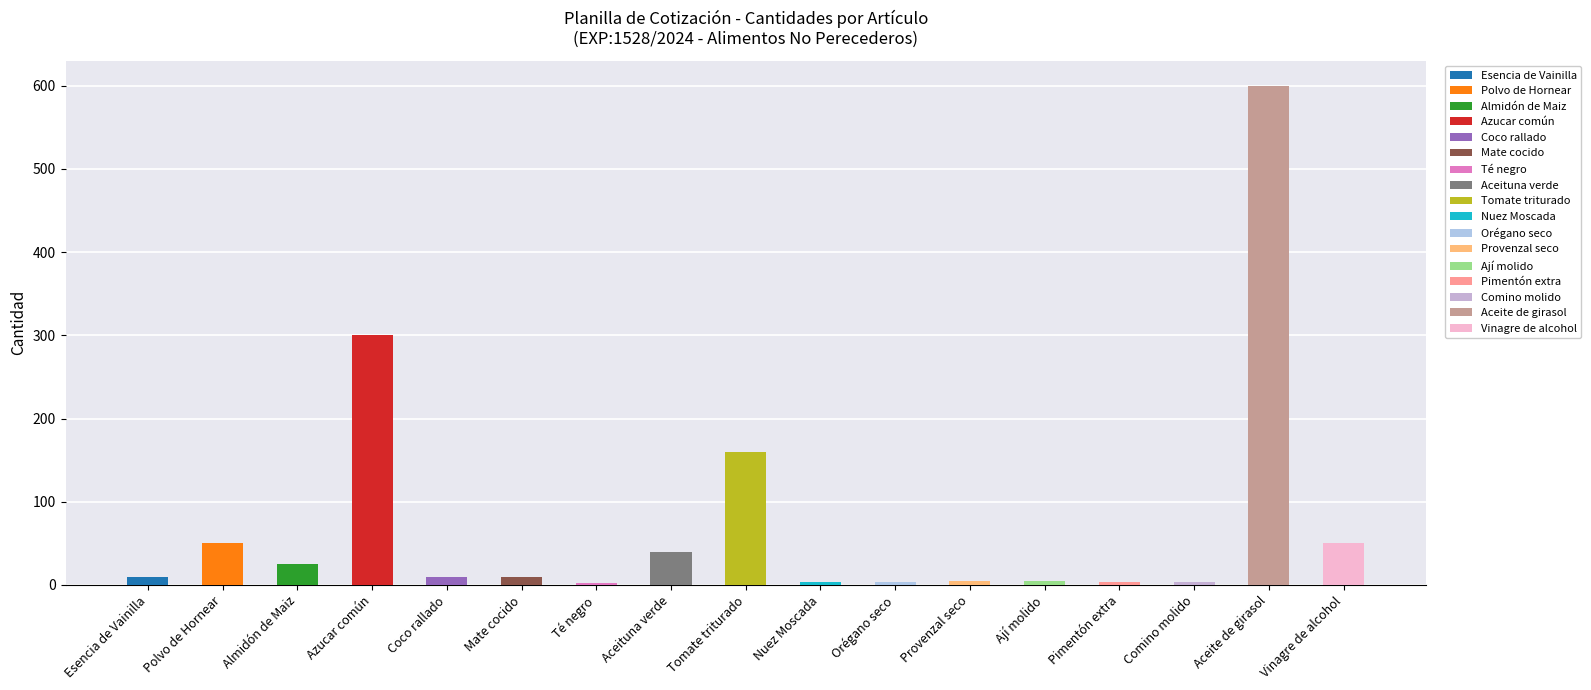

What position from the left is Aceite de girasol?

16